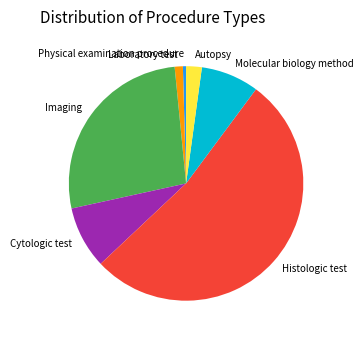

Count the number of slices in the pie.

7